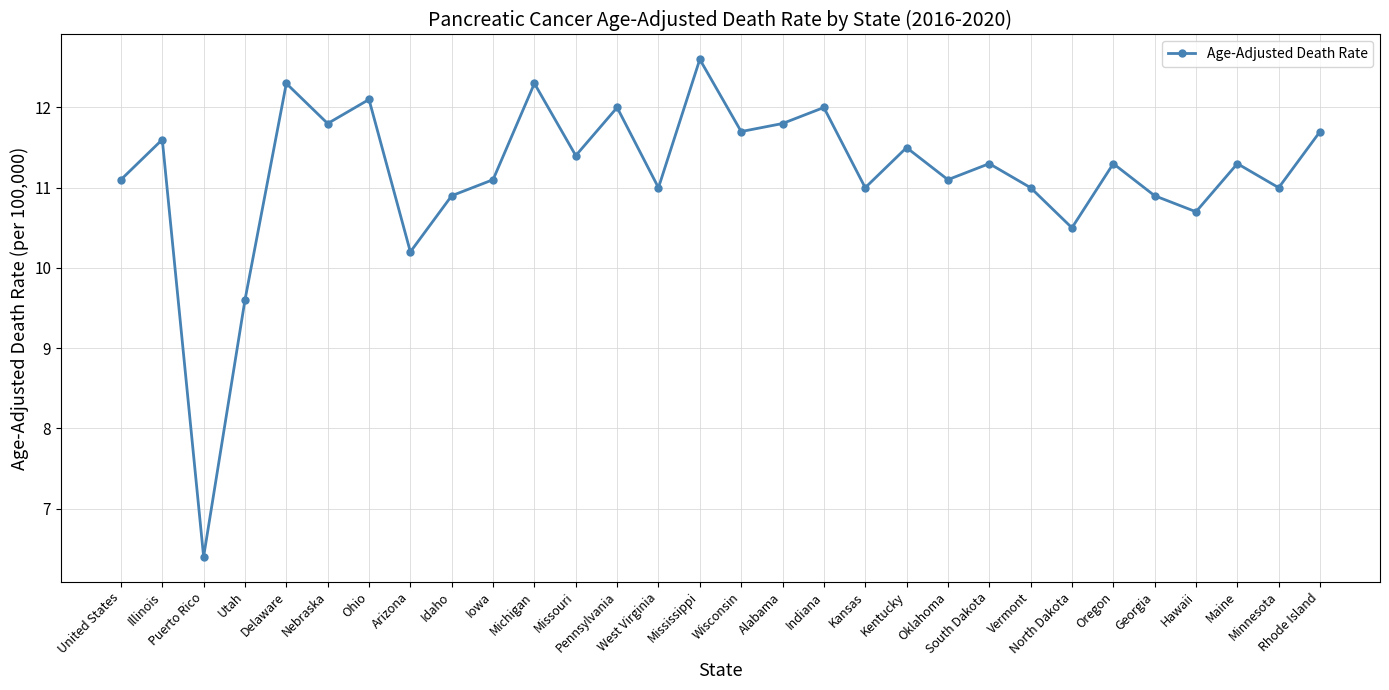

Is this an area chart (filled region under the line)?

No